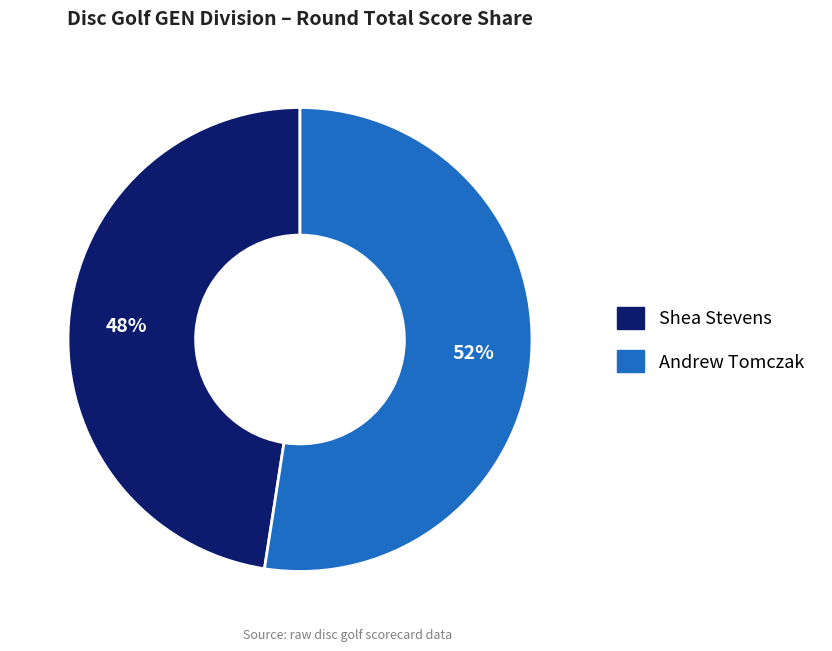

Does any single category account for the majority?

Yes